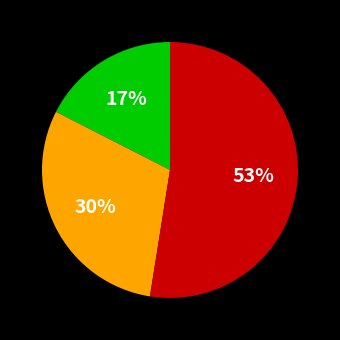

To the nearest percent, what is the average slice percentage?

33%